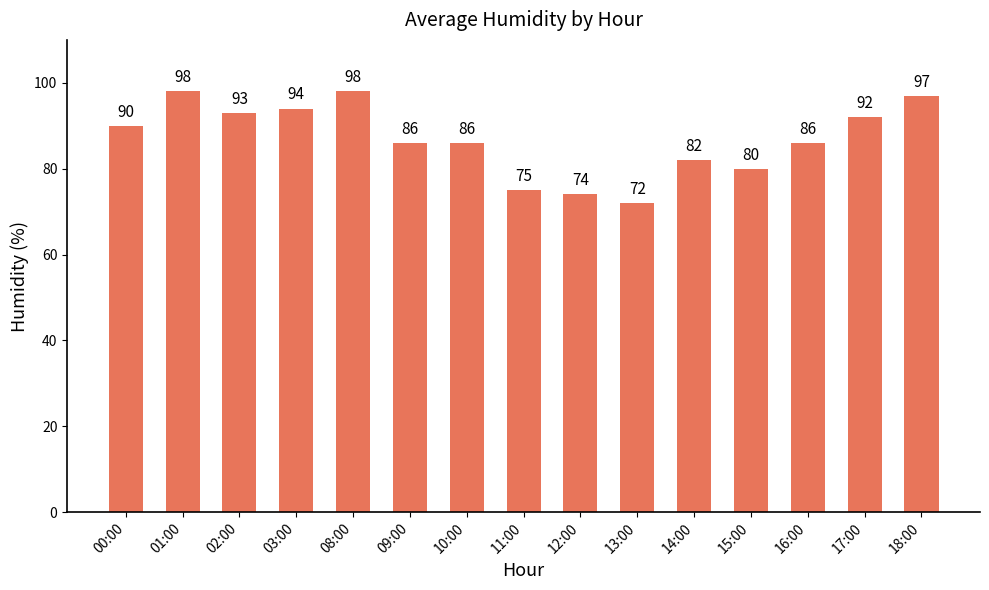

The chart shows a value of 128 at 15:00. True or false?

False